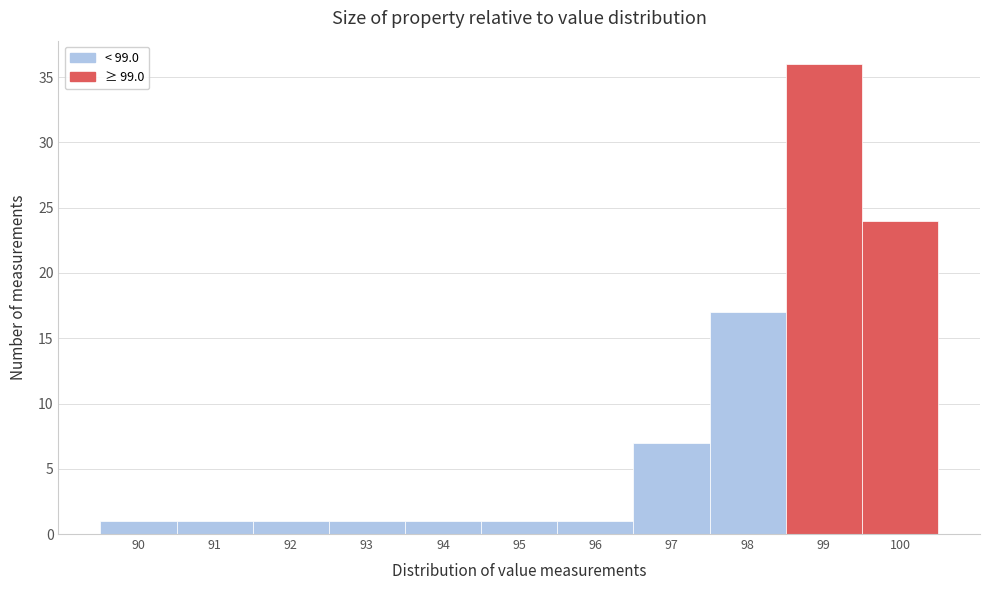

Reading left to right, what are all the values shown in this chart?

90=1	91=1	92=1	93=1	94=1	95=1	96=1	97=7	98=17	99=36	100=24